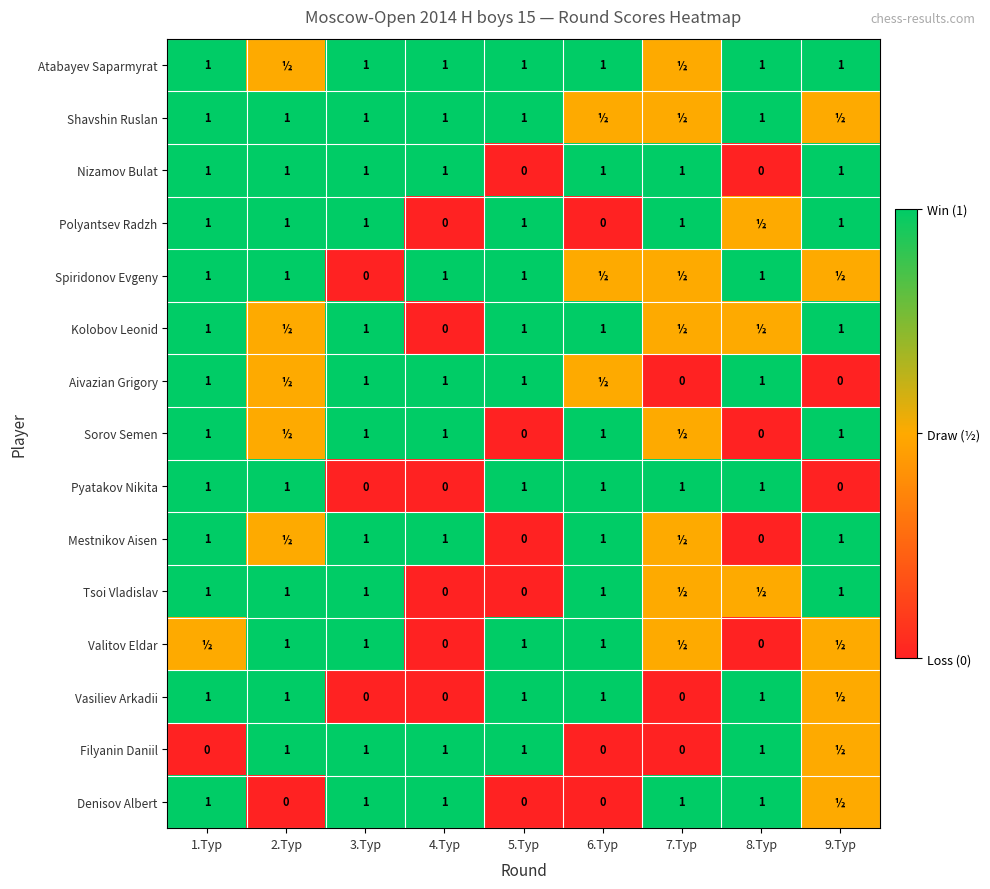

The Nizamov Bulat series shows 0.5 at 1.Тур. True or false?

False